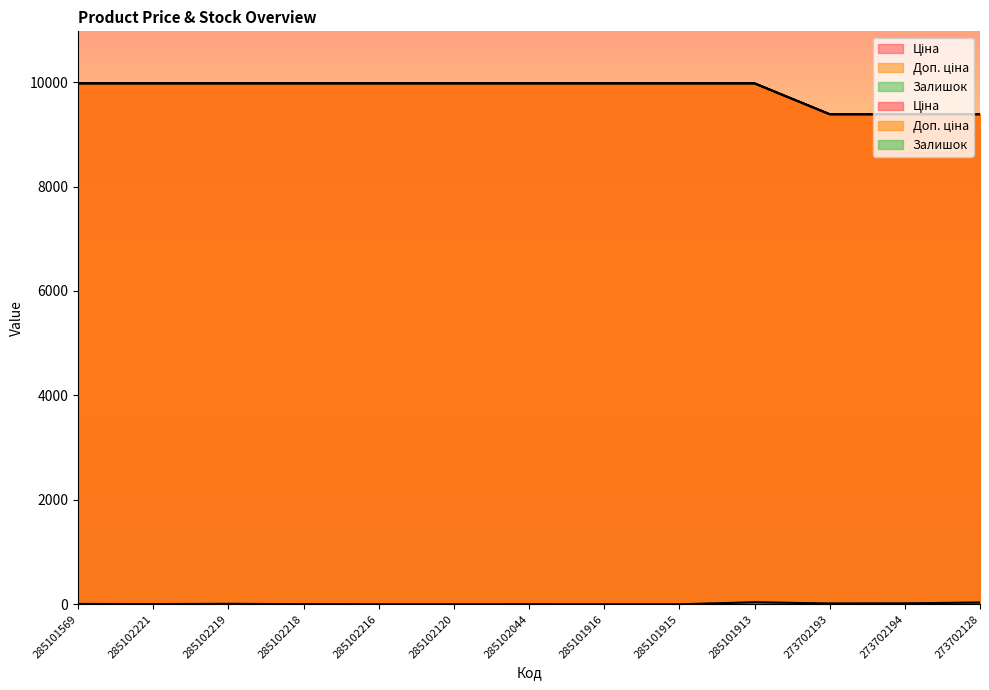

What position from the right is 285102221?

12